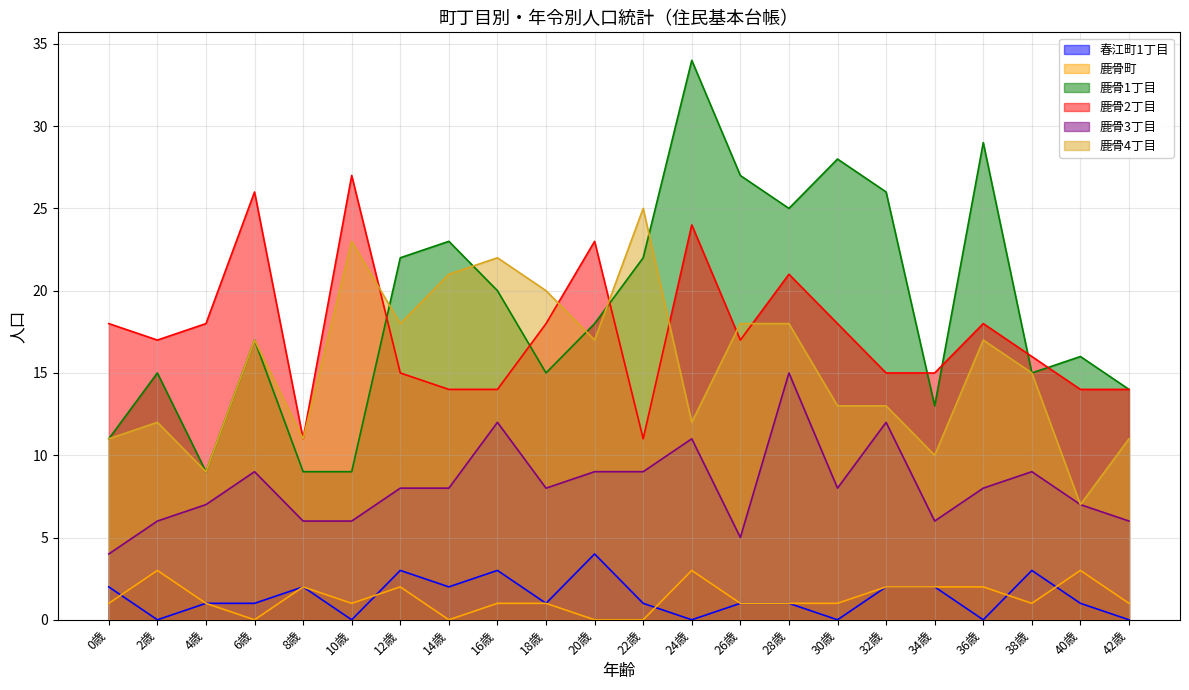

Which category has the highest value in the 鹿骨3丁目 series?

28歳